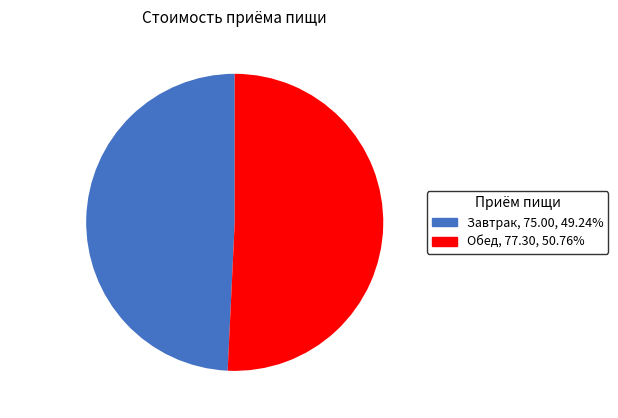

Which category has the smallest portion of the pie?

Завтрак